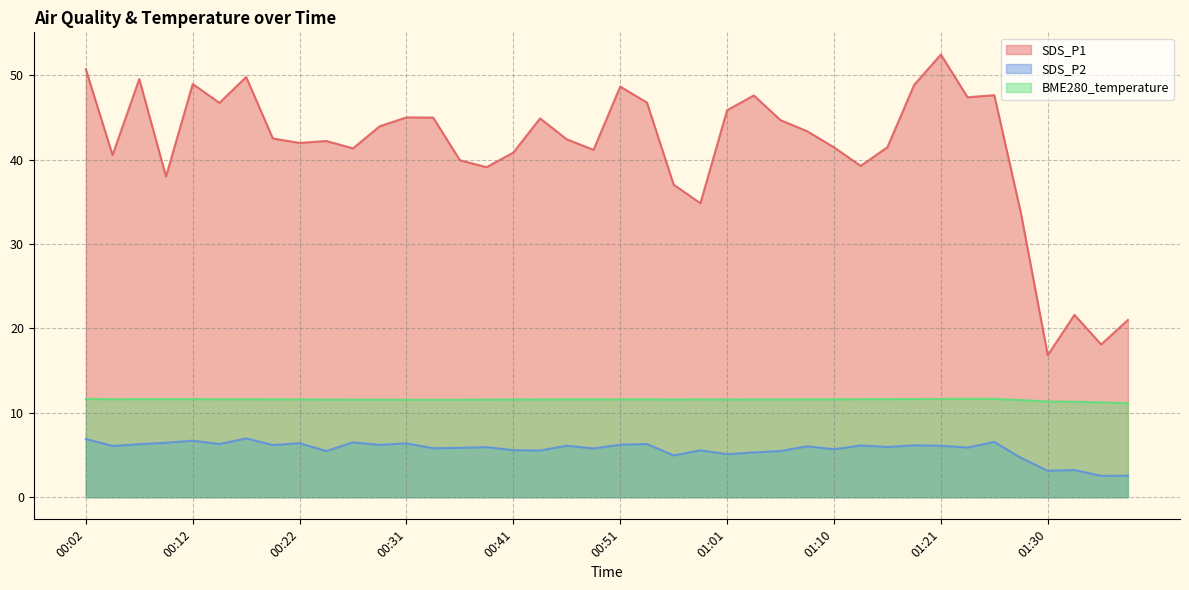

What are all the series names shown in the legend?

SDS_P1, SDS_P2, BME280_temperature